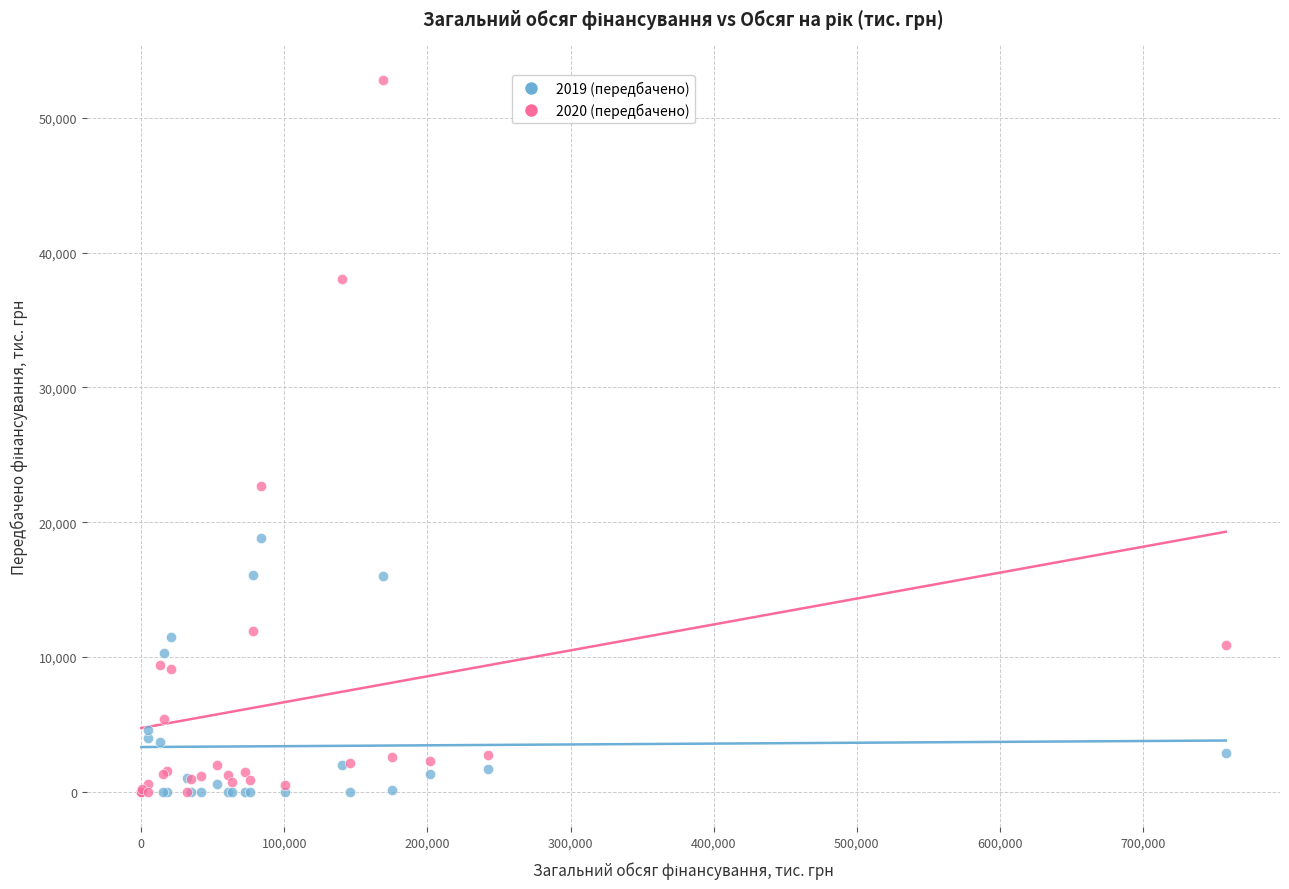

Across all series, what Y value is closest to 26396?

22700.0